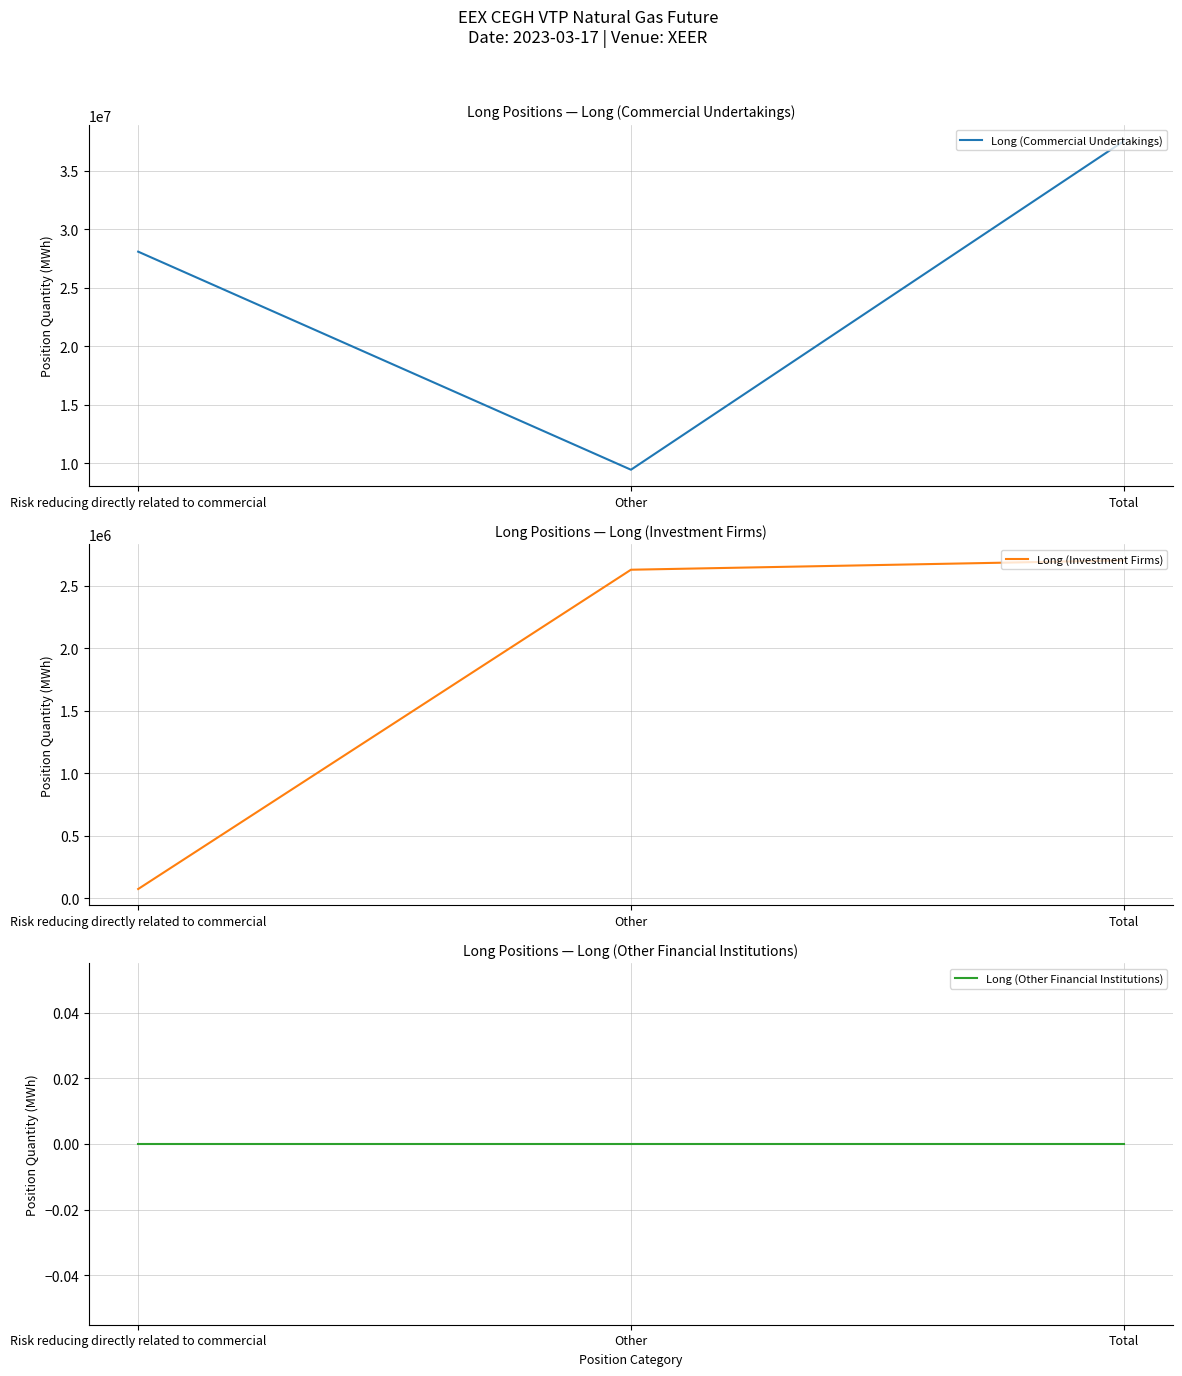

Is the value of Long (Investment Firms) at Risk reducing directly related to commercial greater than the value of Long (Other Financial Institutions) at Total?

Yes